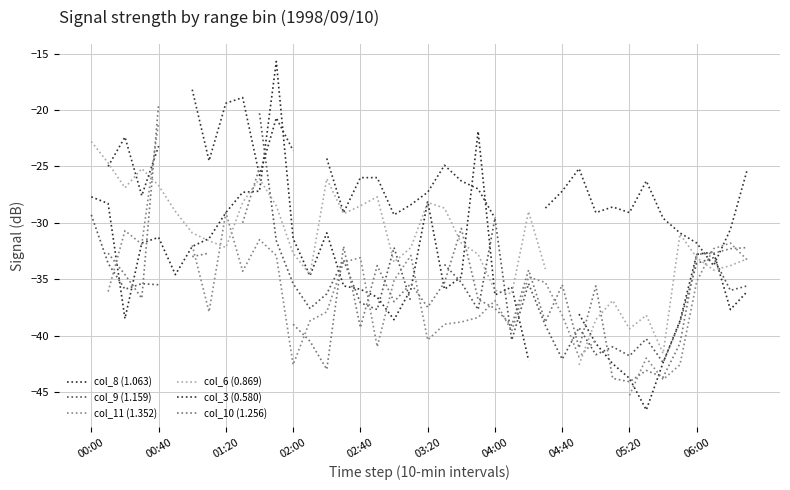

In col_3 (0.580), how many points are higher than both neighbors (excluding endpoints)?

7